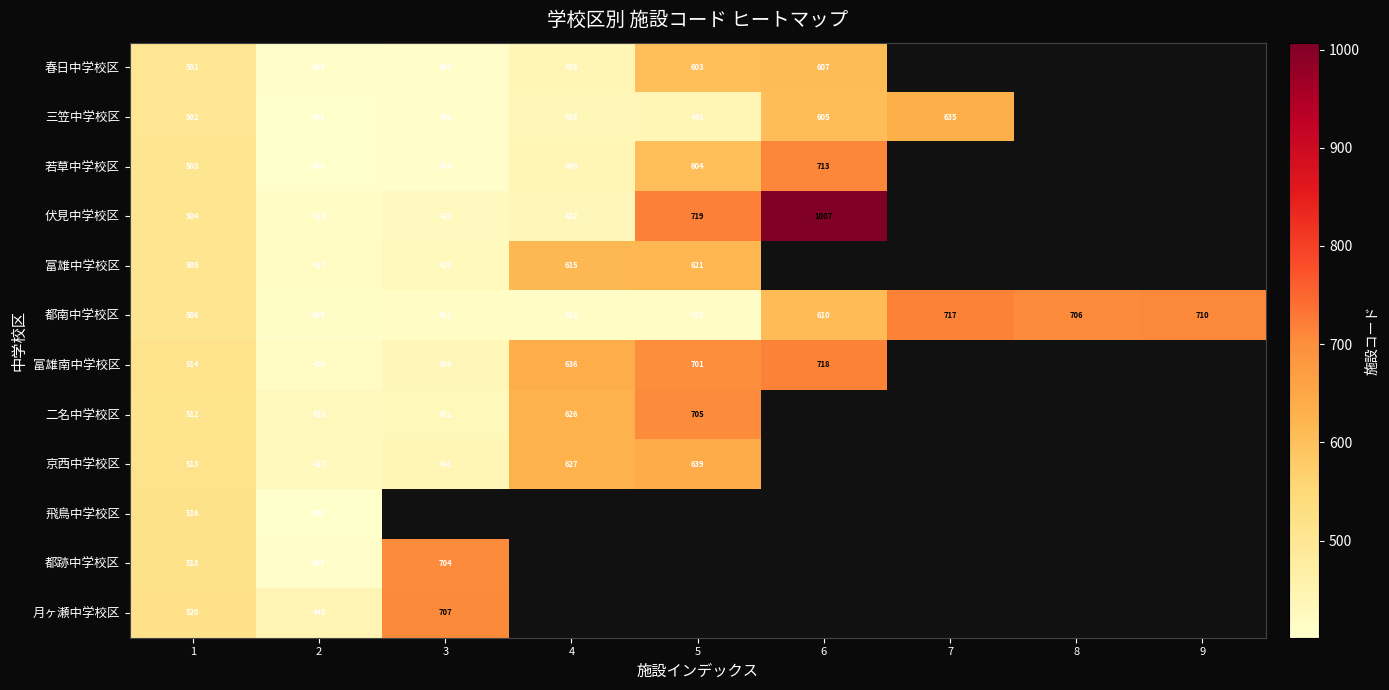

What is the approximate value of 月ヶ瀬中学校区 at 3?

707.0